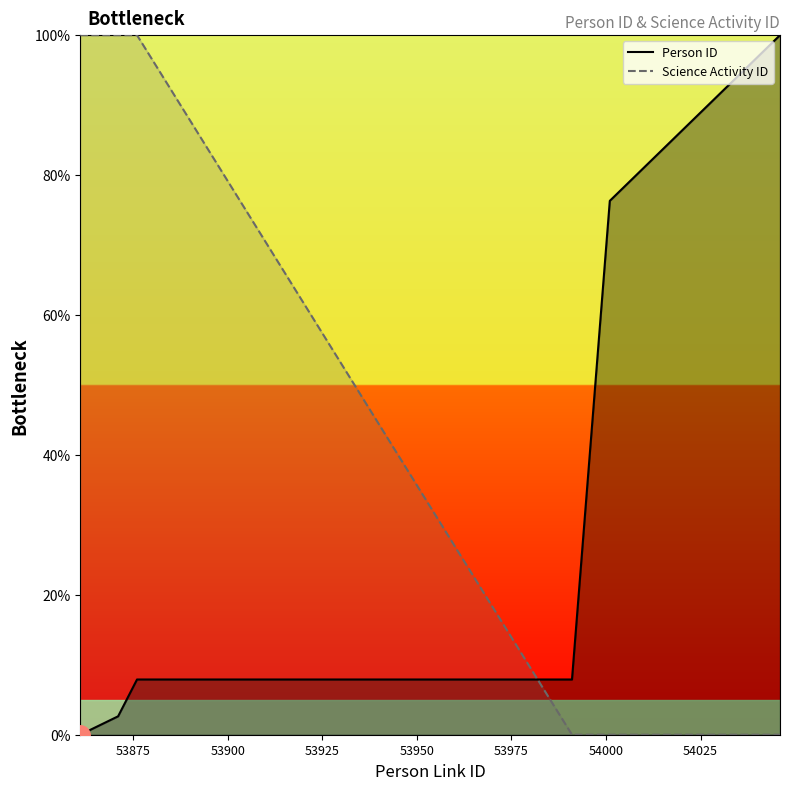

Reading left to right, transcribe all the data shown in this chart.

Person ID: 0.0	2.6	7.9	7.9	76.3	81.6	86.8	100.0
Science Activity ID: 100.0	100.0	100.0	0.0	0.0	0.0	0.0	0.0